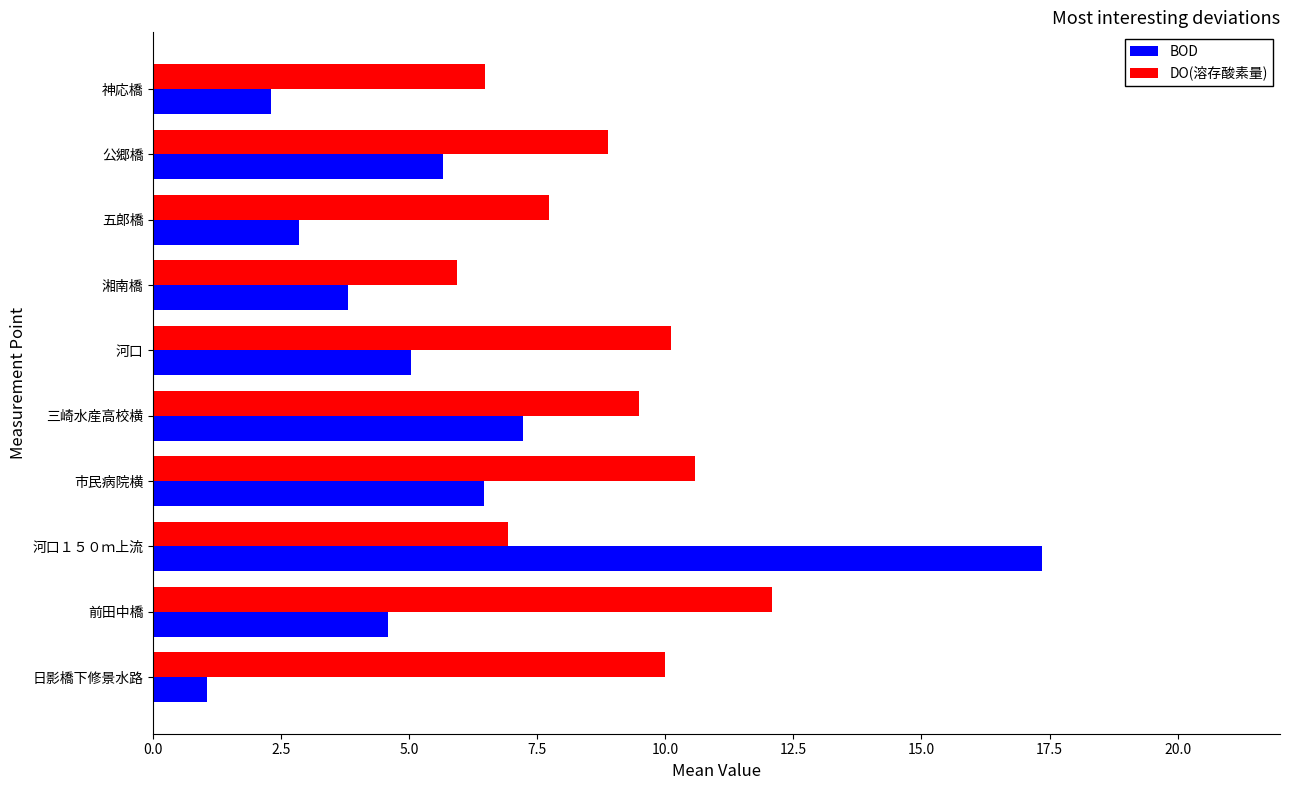

What is the difference between the second highest and second lowest values in the DO(溶存酸素量) series?

4.1